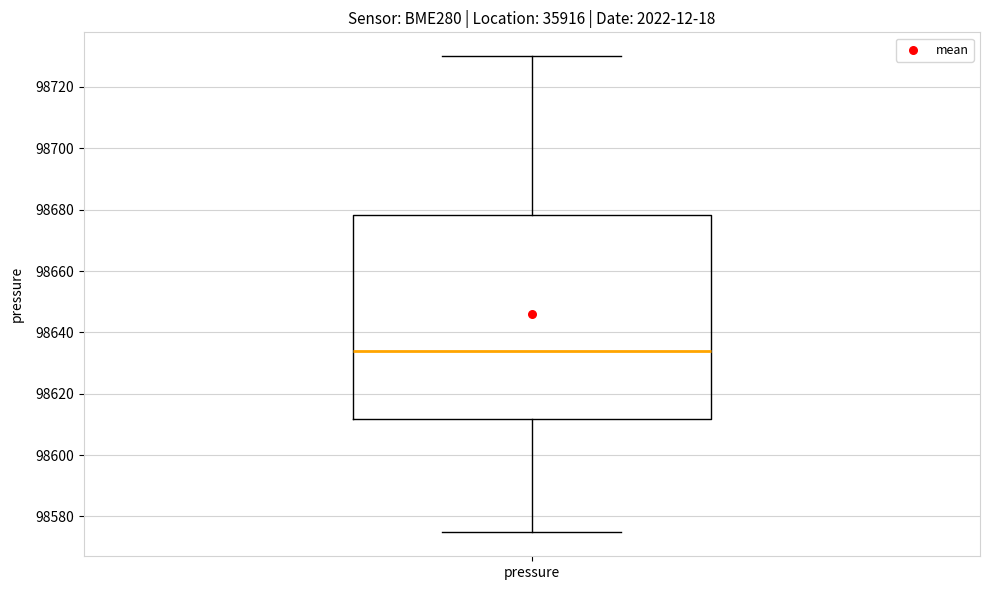

Read this box plot against the y-axis: the position of the median line, the range covered by the box, and the ends of both whiskers. The values are not printed on the chart, so give them approximately, as read against the axis.

median 98634, box 98612 to 98678, whiskers 98574 to 98730